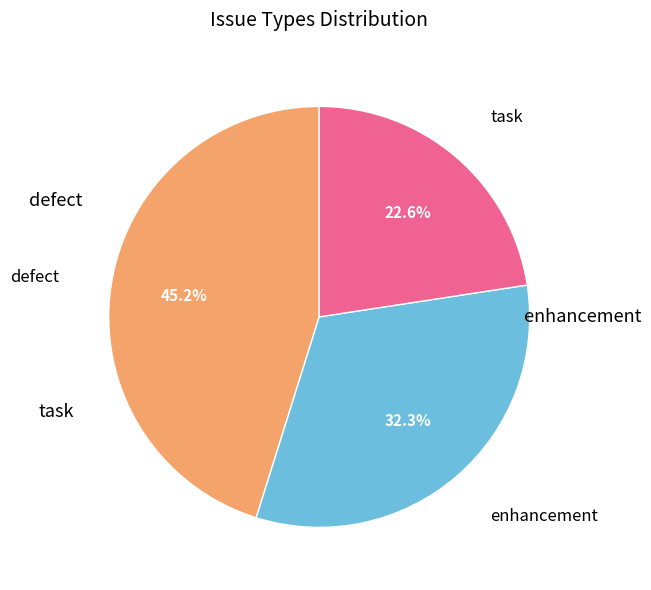

Is there a majority slice in this chart?

No